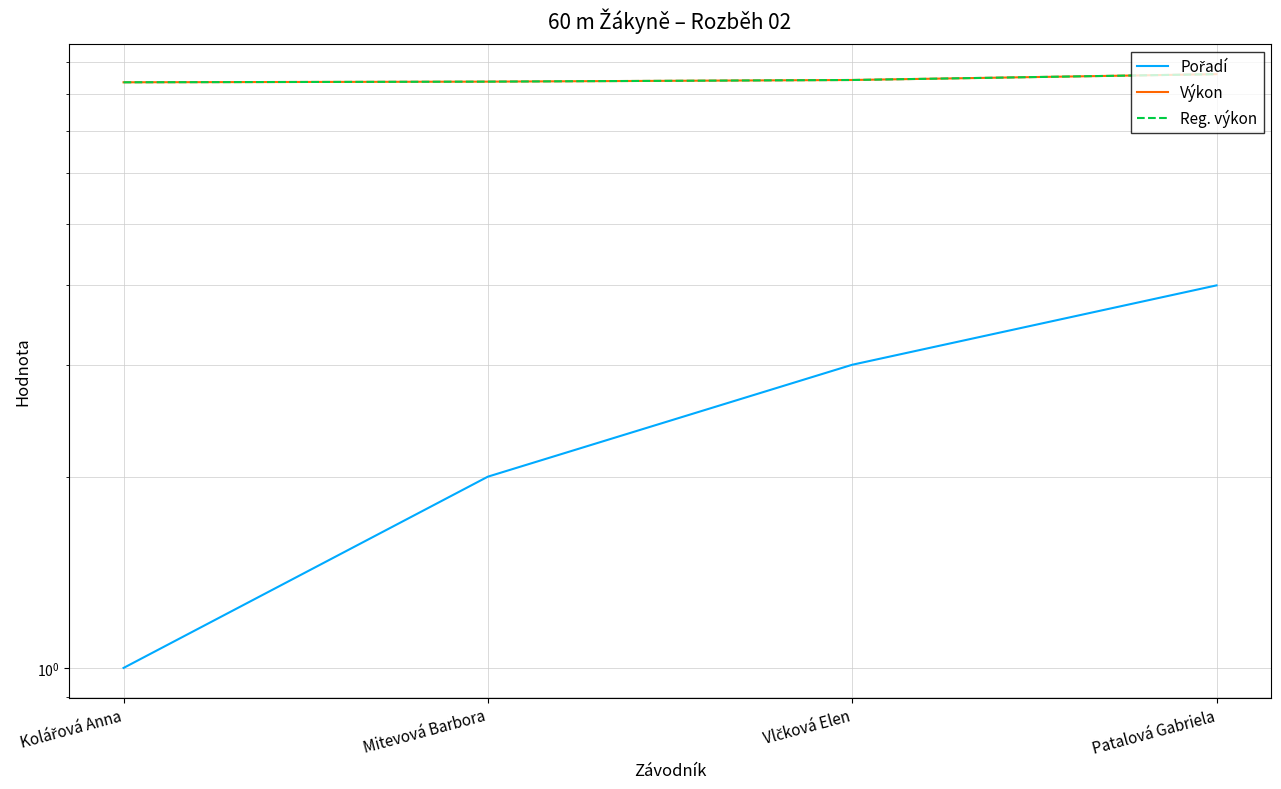

What is the highest value of the Reg. výkon series?

8.6